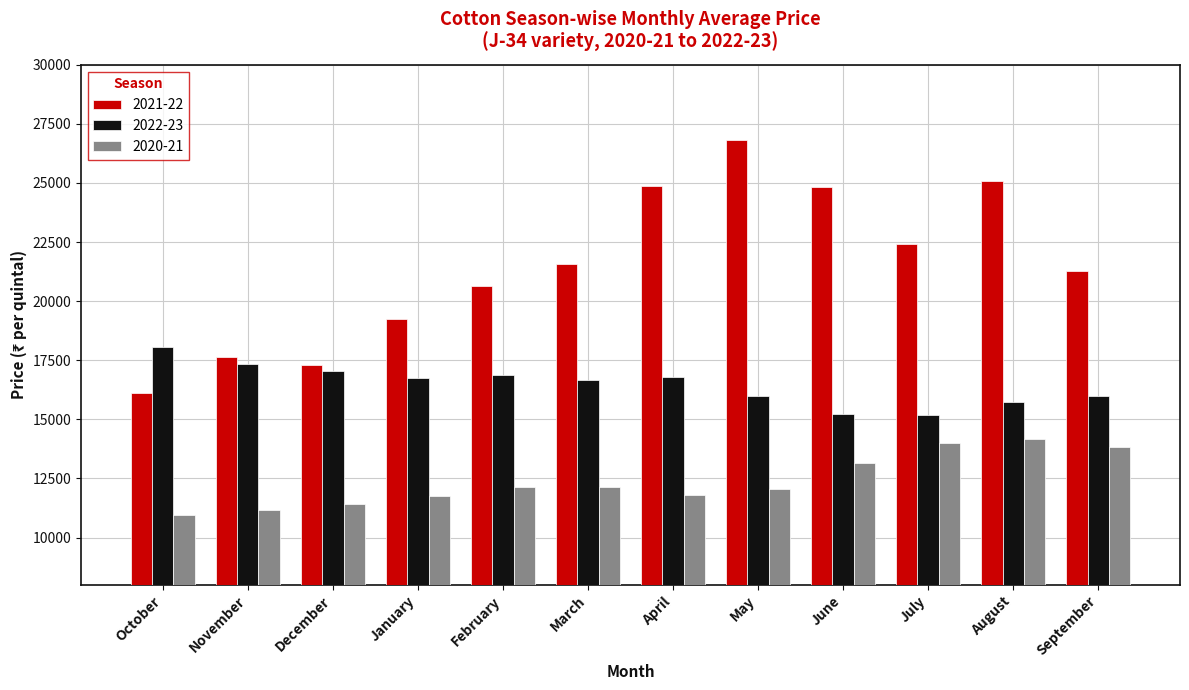

Which category has the lowest value in the 2021-22 series?

October